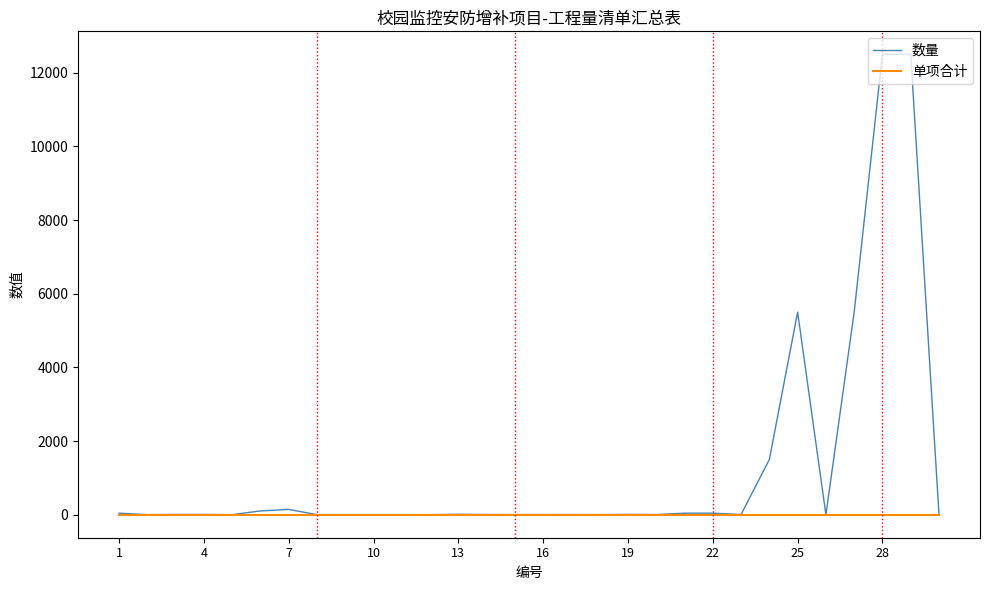

Rank the series by their maximum value, from highest to lowest.

数量, 单项合计